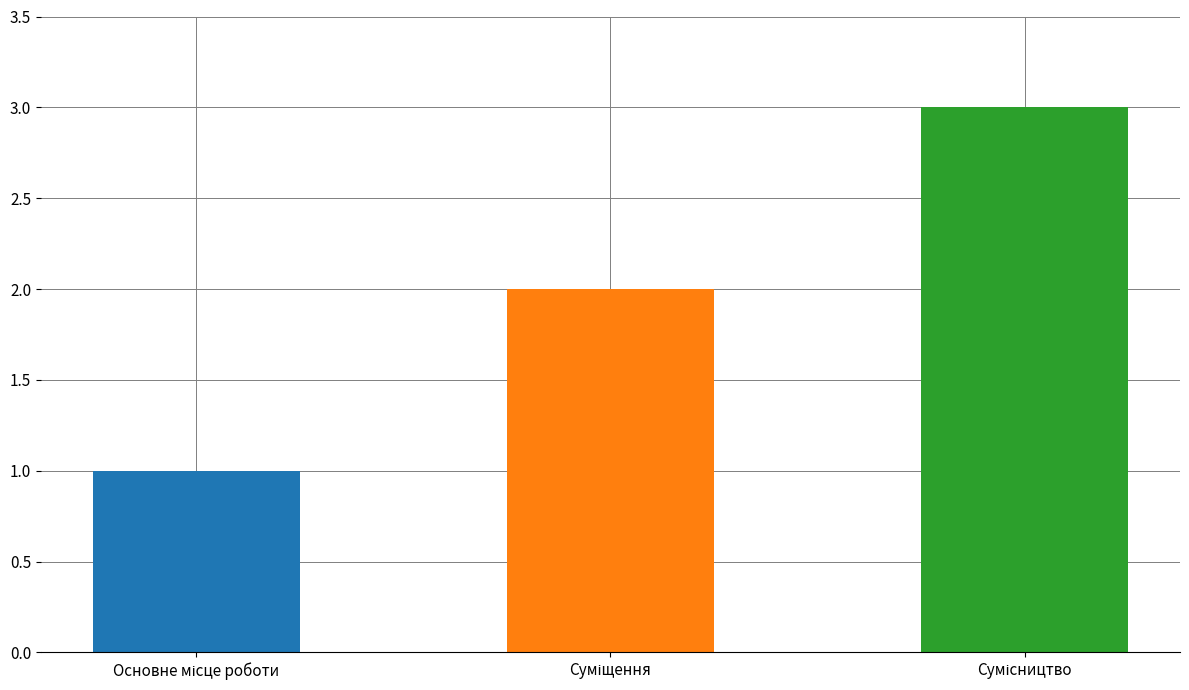

Rank the categories by value from highest to lowest.

Сумісництво, Суміщення, Основне місце роботи